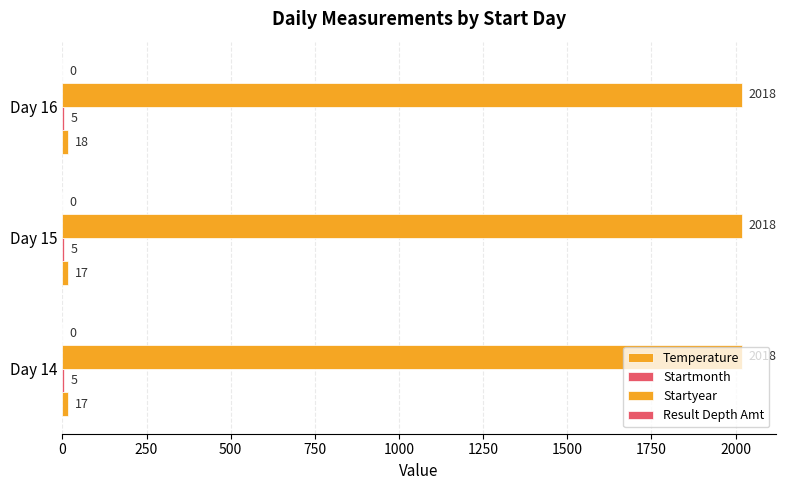

Count the number of data series in this chart.

3